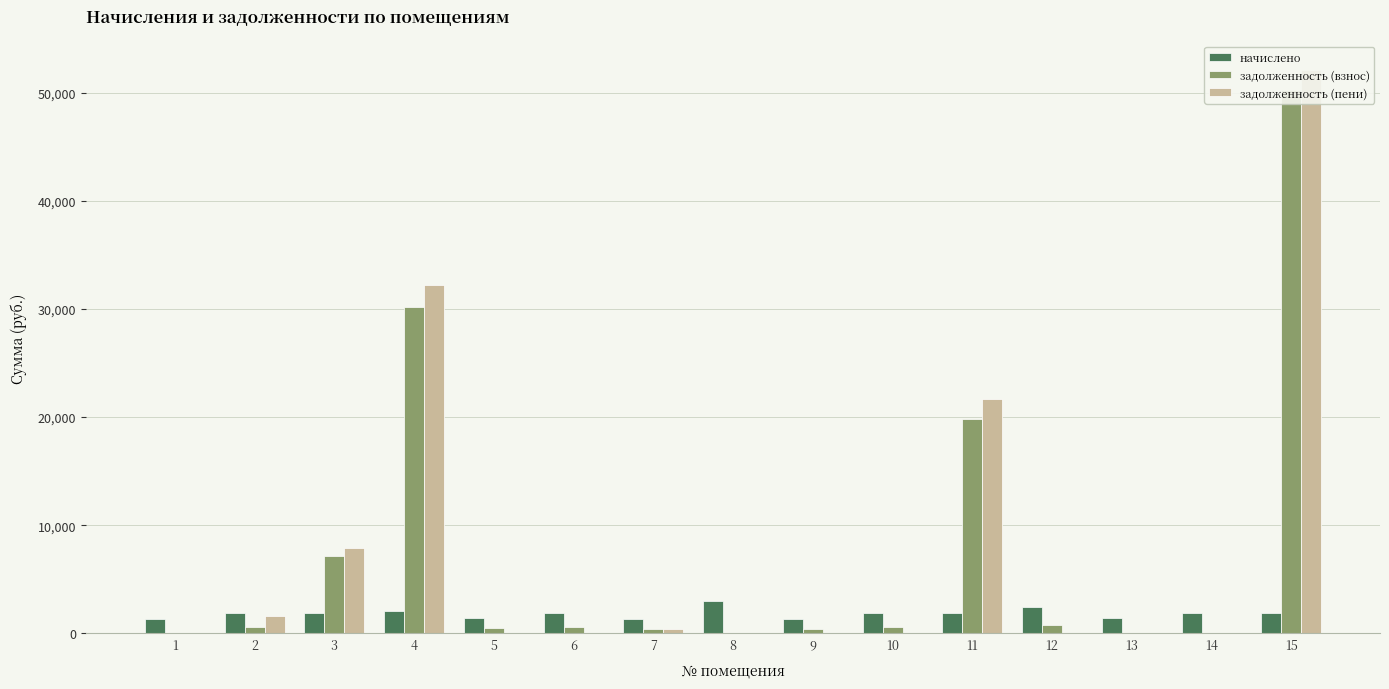

The задолженность (взнос) series shows 0.0 at 1. True or false?

True